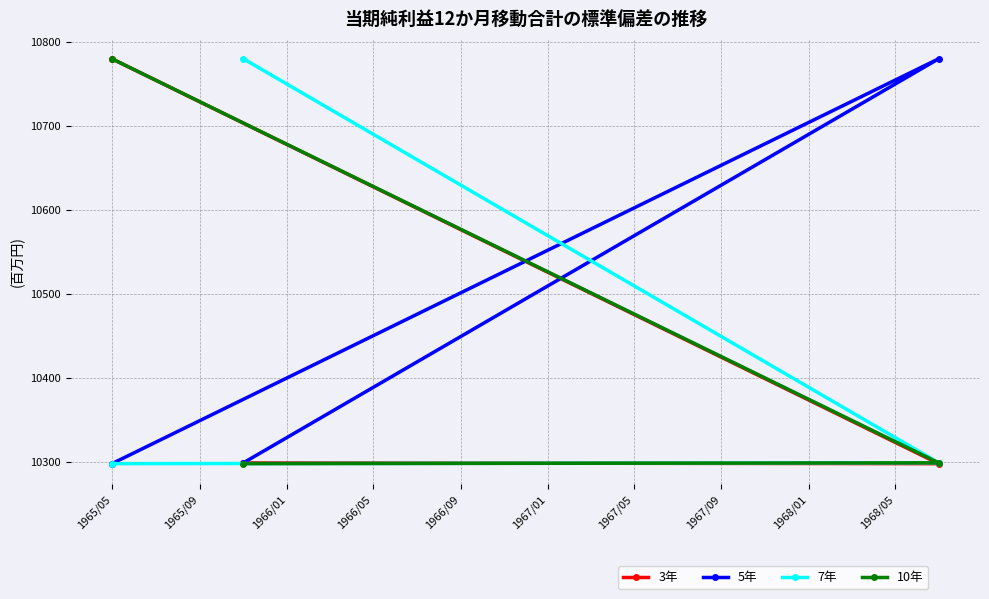

What is the highest value of the 7年 series?

10780